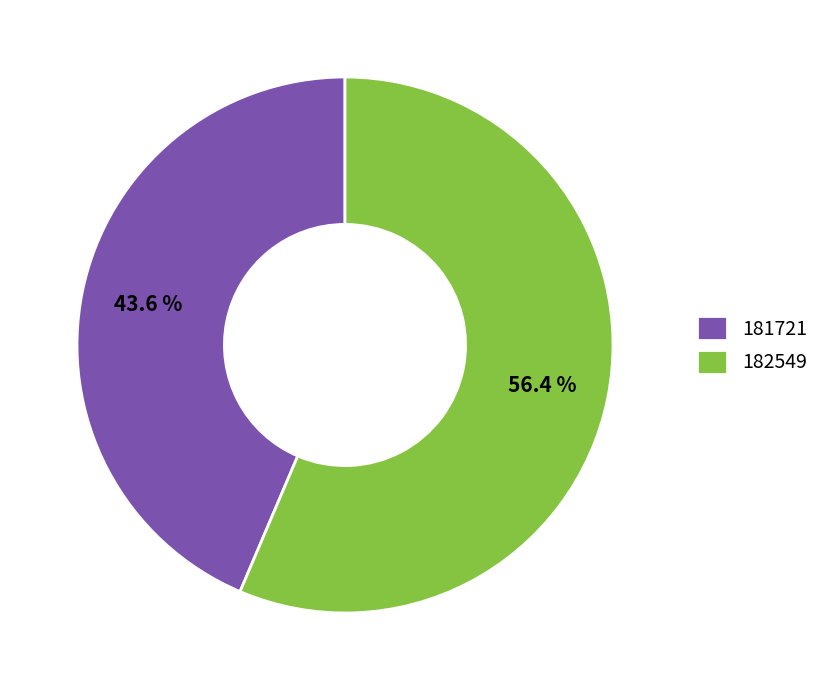

The 182549 slice represents 56% of the pie. True or false?

True